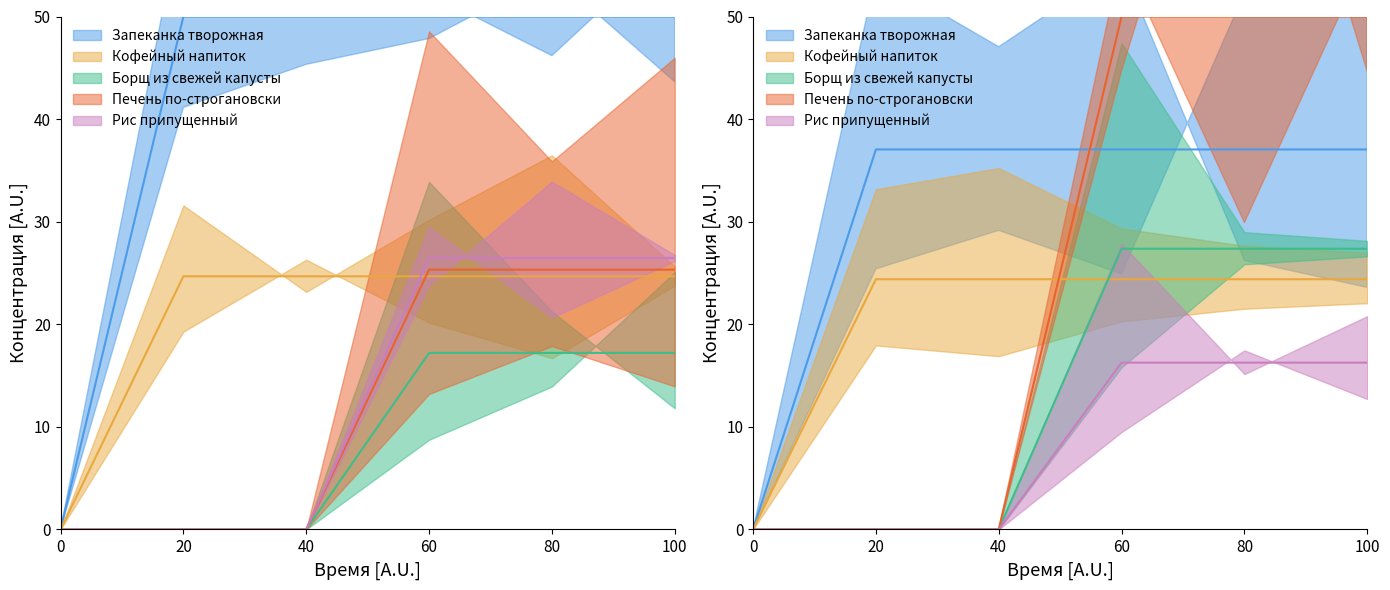

List the labels in order of Кофейный напиток (Калорийность) value, largest first.

20, 40, 60, 80, 100, 0